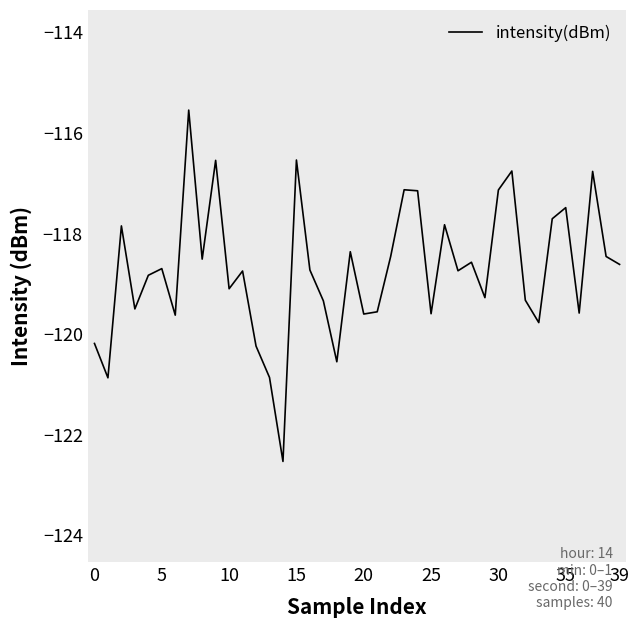

Count the number of values greater than -118.

12